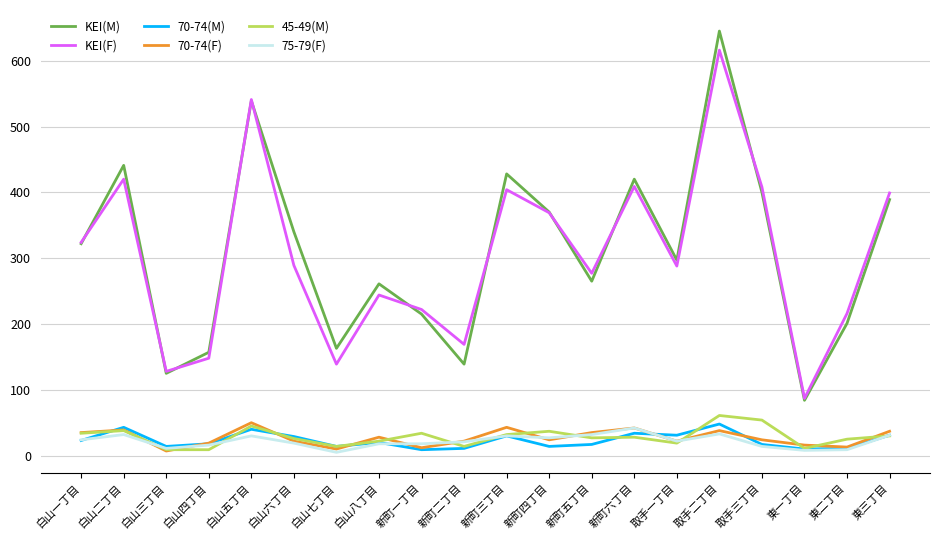

What is the spread (max minus min) of values at 新町四丁目?

356